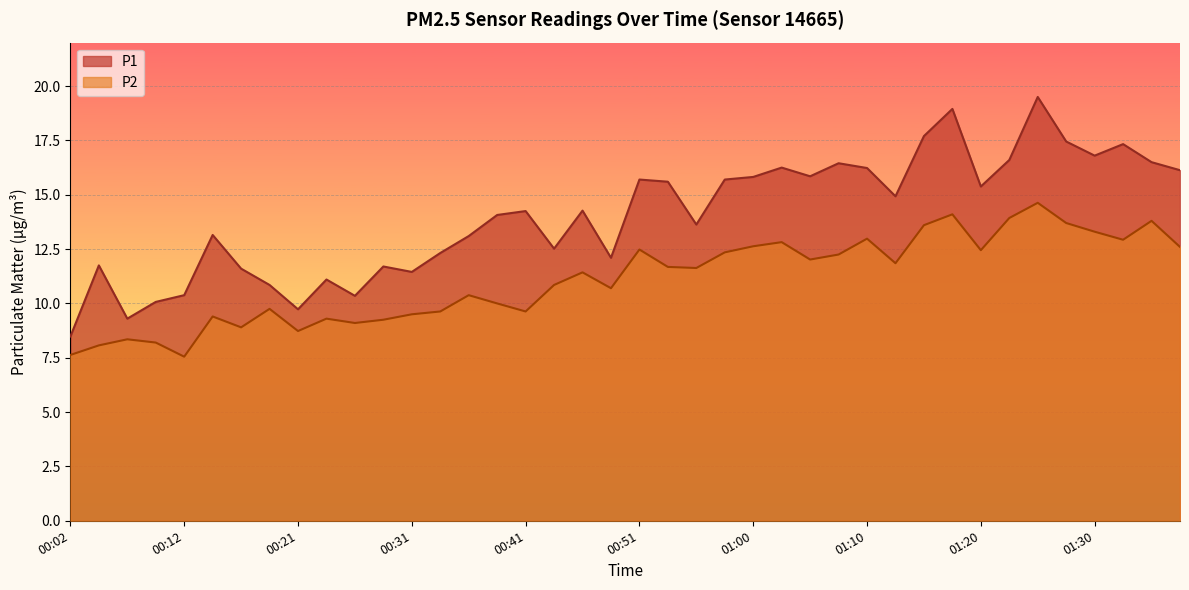

True or false: P1 and P2 intersect in this chart.

False